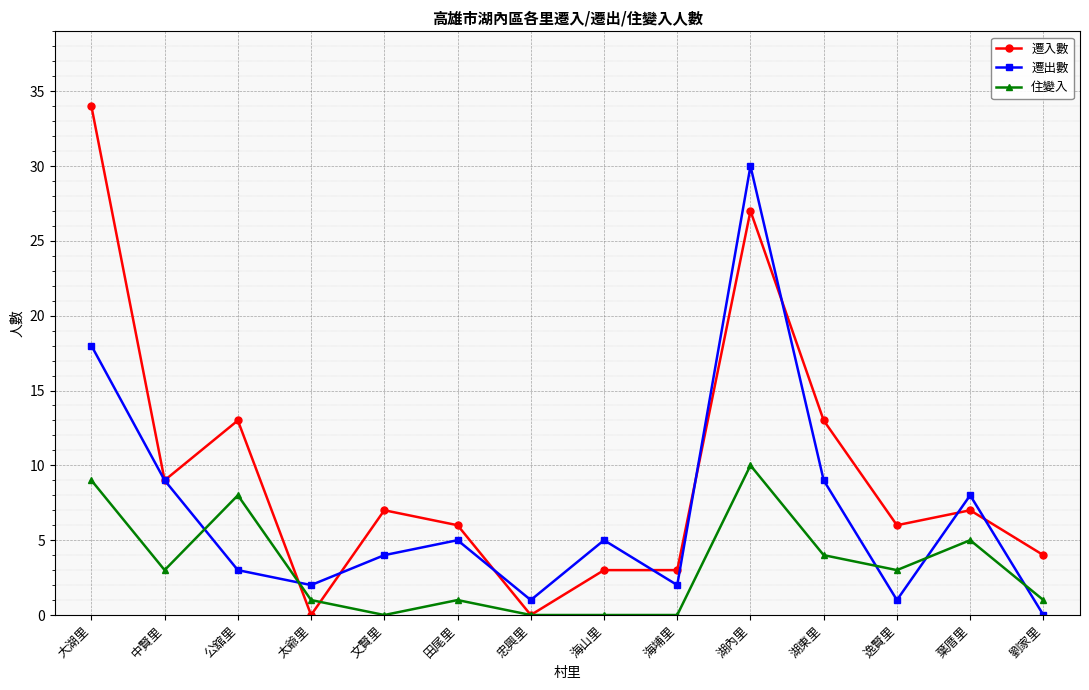

At which label does 住變入 reach its peak?

湖內里